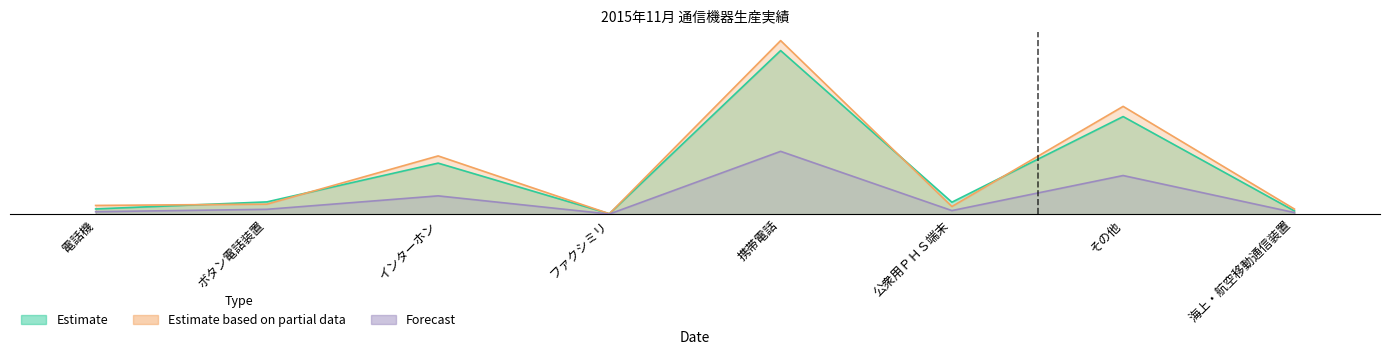

What is the value of the 2014年11月 (Estimate based on partial data) point at the 6th from the left?

31500.0